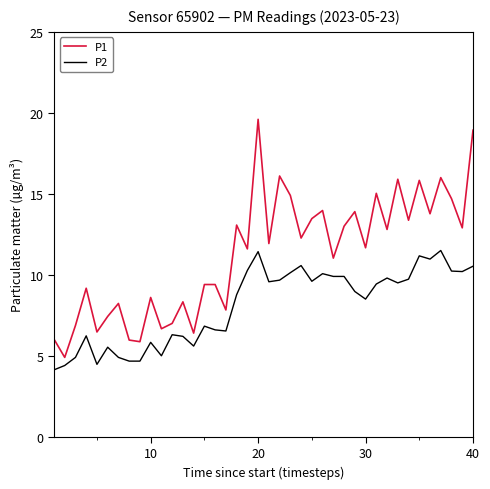

What is the difference between the maximum and minimum values in the P1 series?

14.7